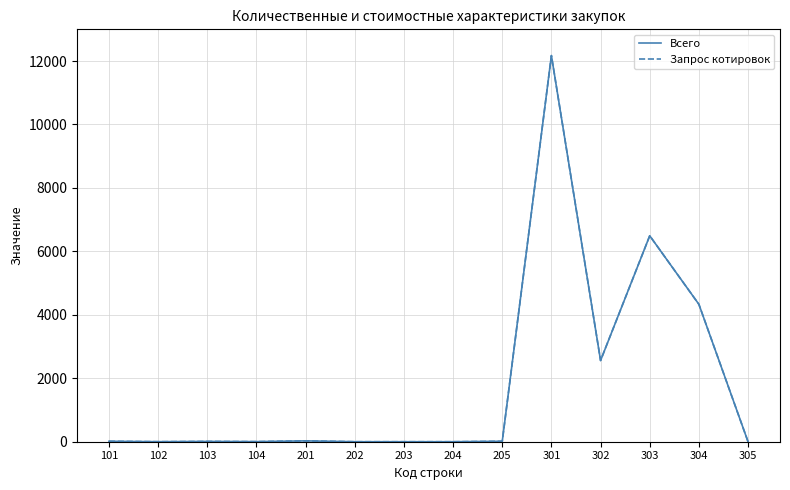

Which series changed the most between 302 and 303?

Всего